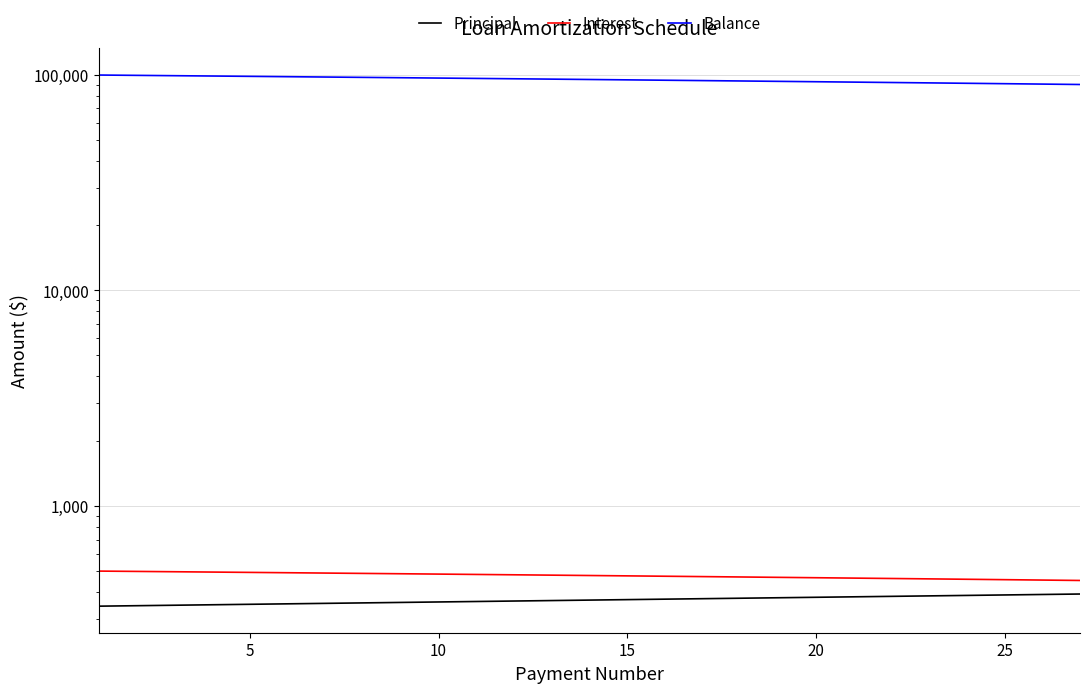

Reading left to right, list all the values displayed in this chart.

Principal: 343.9	345.6	347.3	349.0	350.8	352.5	354.3	356.1	357.9	359.6	361.4	363.2	365.1	366.9	368.7	370.6	372.4	374.3	376.2	378.0	379.9	381.8	383.7	385.7	387.6	389.5	391.5
Interest: 500.0	498.3	496.6	494.8	493.1	491.3	489.6	487.8	486.0	484.2	482.4	480.6	478.8	477.0	475.1	473.3	471.4	469.6	467.7	465.8	463.9	462.0	460.1	458.2	456.3	454.3	452.4
Balance: 99656.1	99310.6	98963.3	98614.2	98263.4	97910.9	97556.6	97200.5	96842.7	96483.0	96121.6	95758.3	95393.3	95026.4	94657.7	94287.1	93914.7	93540.4	93164.2	92786.2	92406.3	92024.4	91640.7	91255.0	90867.5	90477.9	90086.5